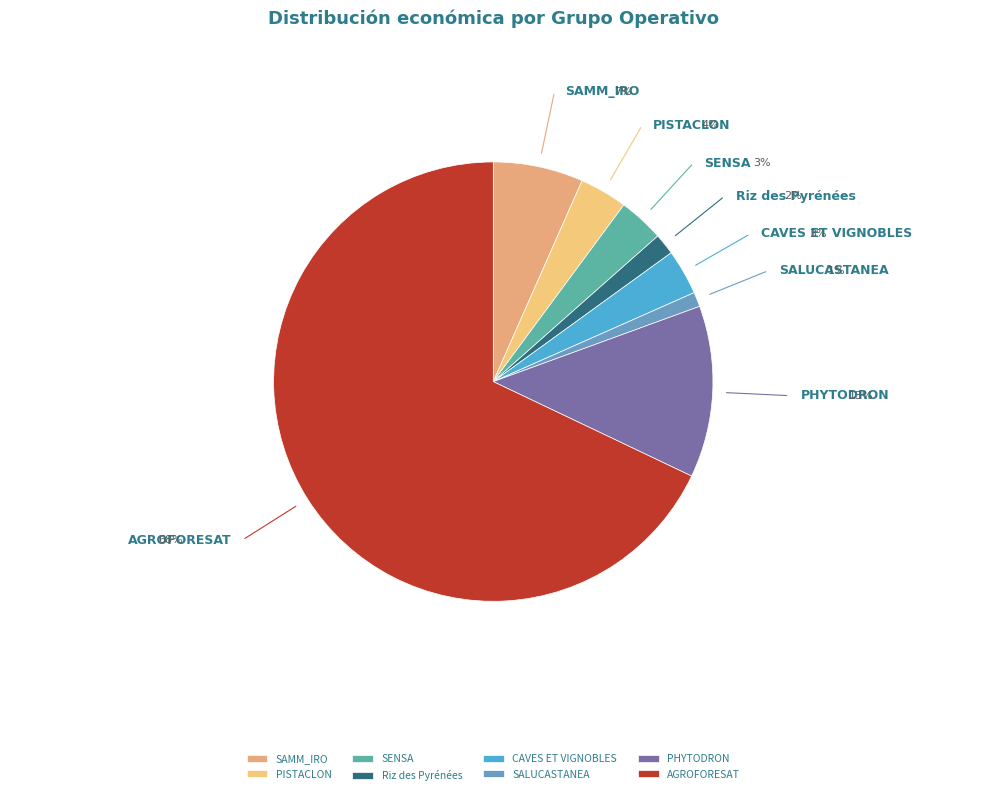

How many slices are in this pie chart?

8